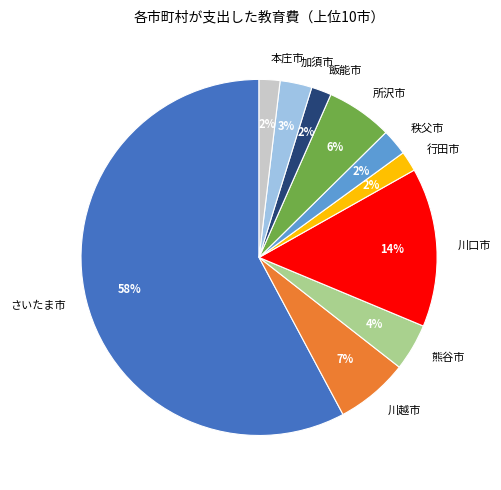

What is the largest slice in the pie chart?

さいたま市